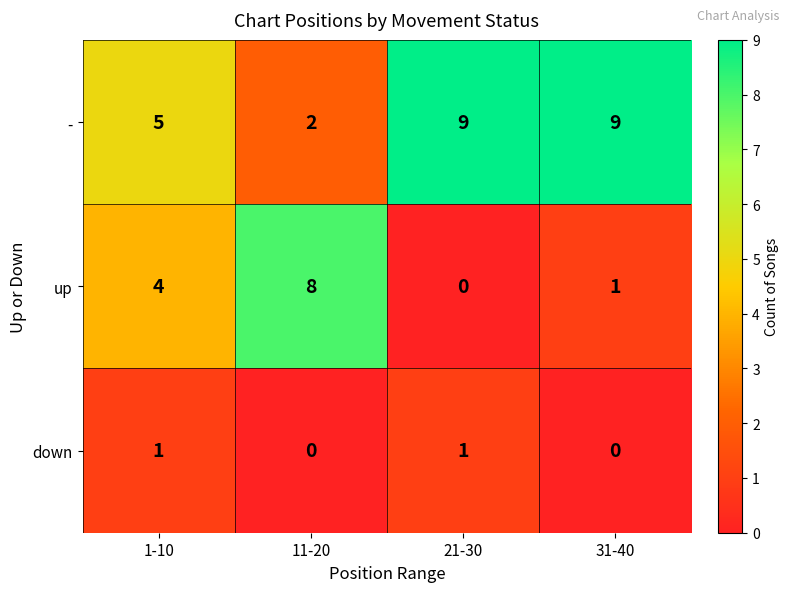

List the series in order of their overall mean, highest first.

-, up, down